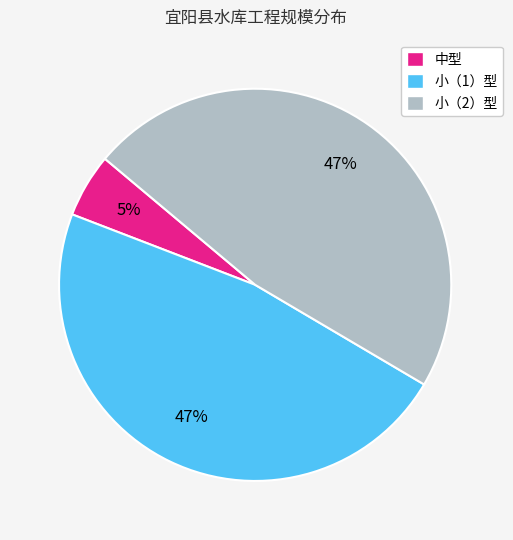

What percentage is the 小（1）型 slice, to the nearest percent?

47%